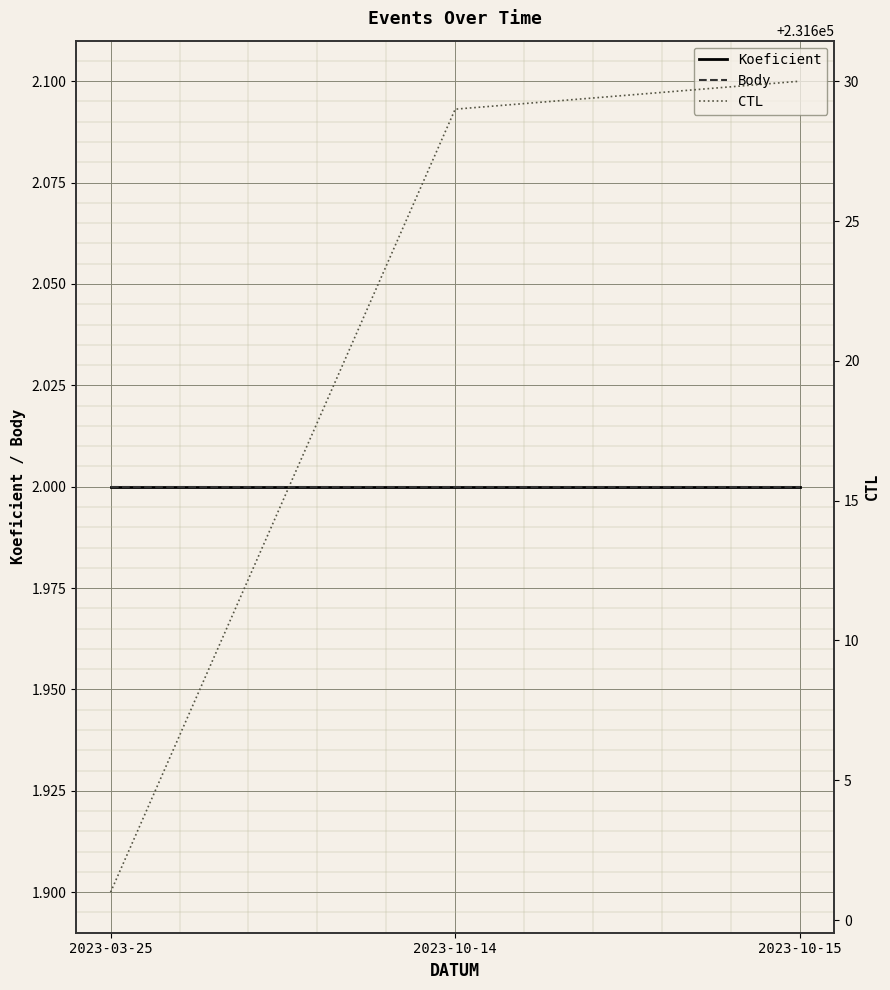

Is this an area chart (filled region under the line)?

No